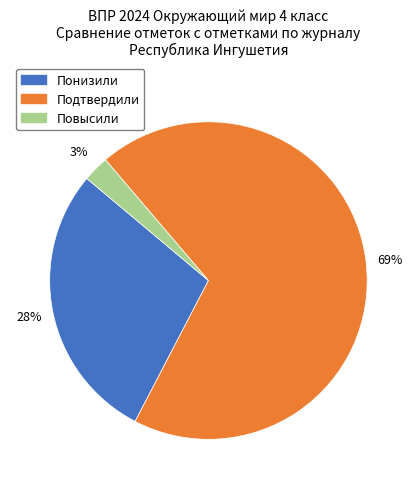

Is there a majority slice in this chart?

Yes